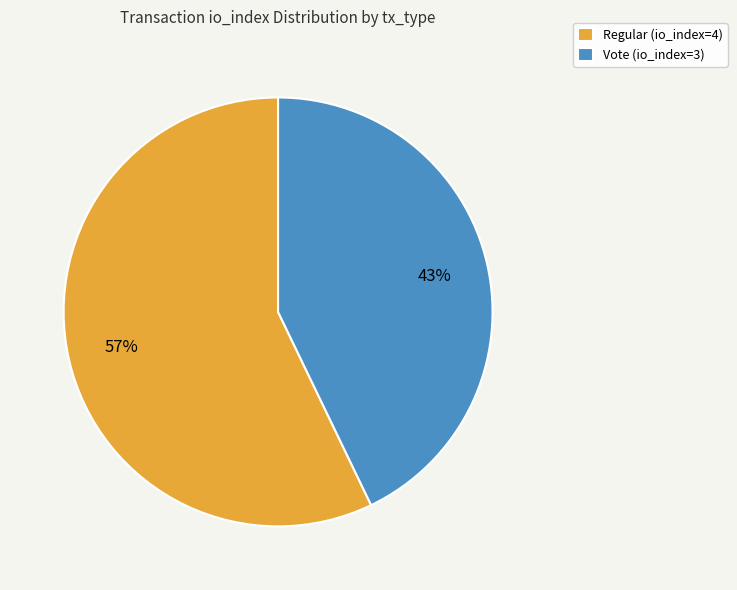

The Regular (io_index=4) slice represents 57% of the pie. True or false?

True